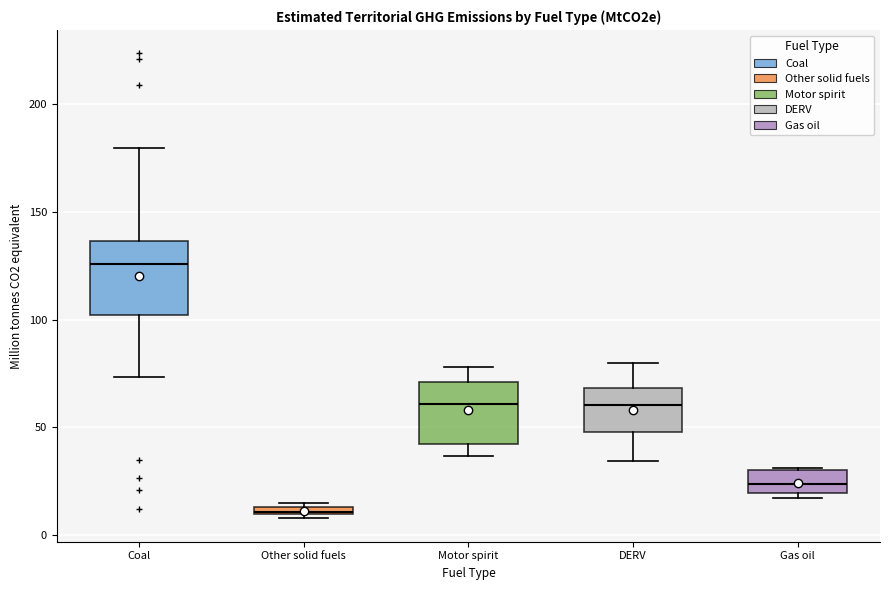

Comparing the boxes themselves (not the whiskers), which one is the tallest?

Coal